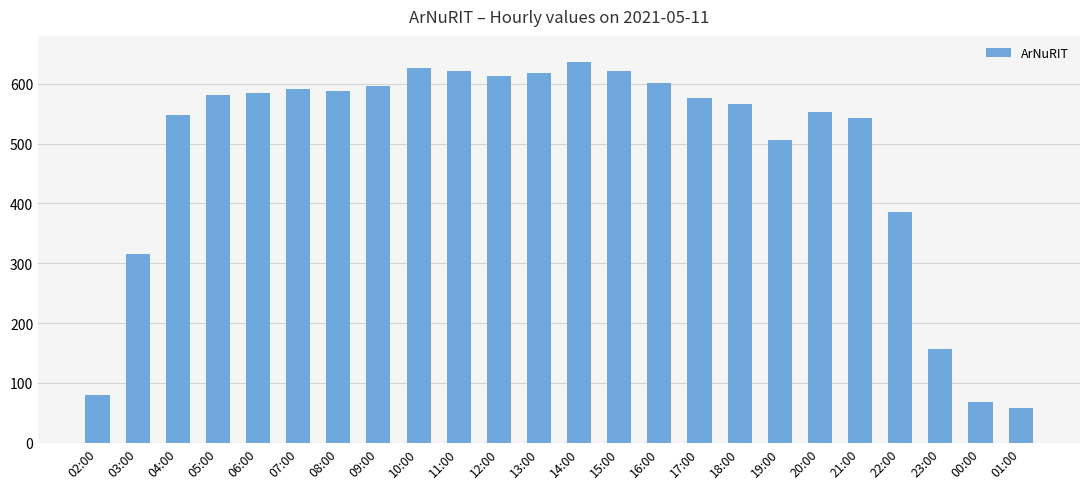

What is the sum of all values?

11636